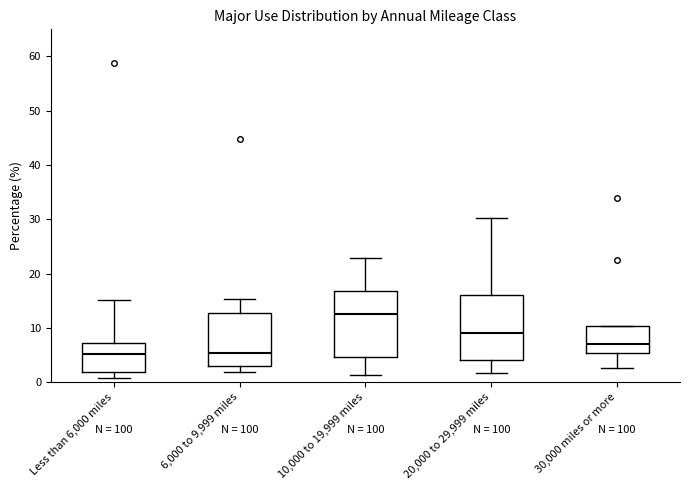

Reading left to right, read every box against the y-axis: the position of its median line, the range the box covers, and the ends of its whiskers. The values are not printed on the chart, so give them approximately, as read against the axis.

Less than 6,000 miles: median 5, box 2 to 7, whiskers 1 to 15
6,000 to 9,999 miles: median 5, box 3 to 13, whiskers 2 to 15
10,000 to 19,999 miles: median 13, box 5 to 17, whiskers 1 to 23
20,000 to 29,999 miles: median 9, box 4 to 16, whiskers 2 to 30
30,000 miles or more: median 7, box 5 to 10, whiskers 3 to 10